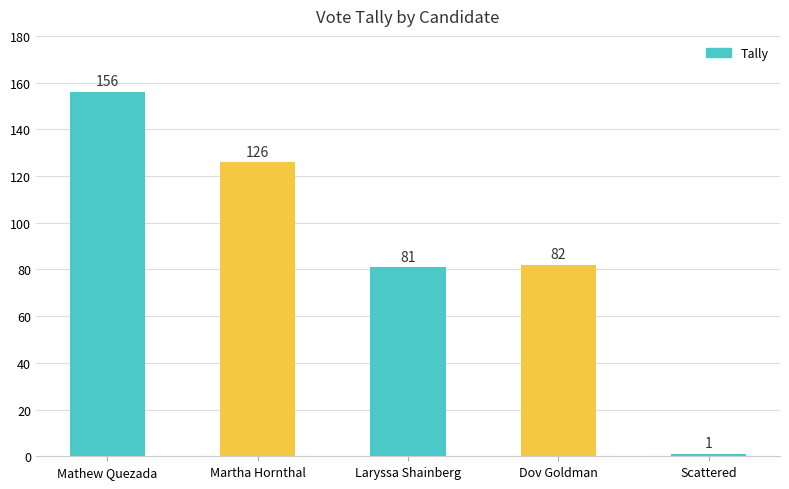

How many categories are shown in the chart?

5